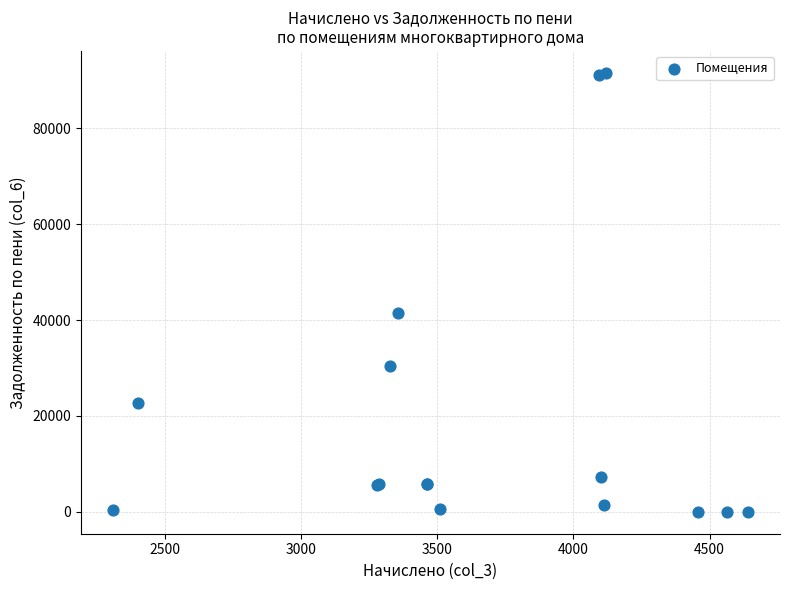

What Y value in the scatter plot is closest to 45796?

41555.2